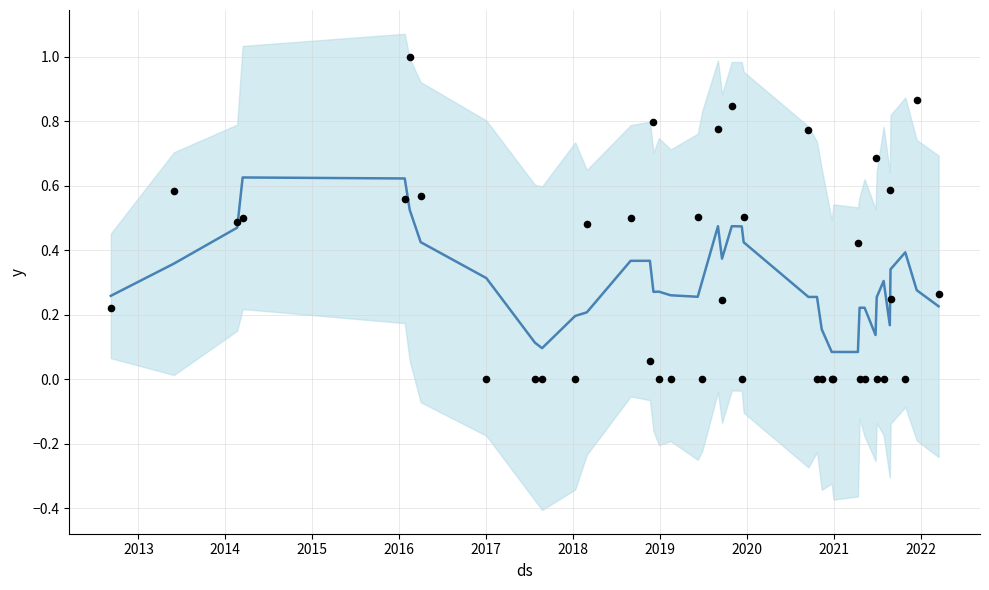

What are all the series names shown in the legend?

trend, actual